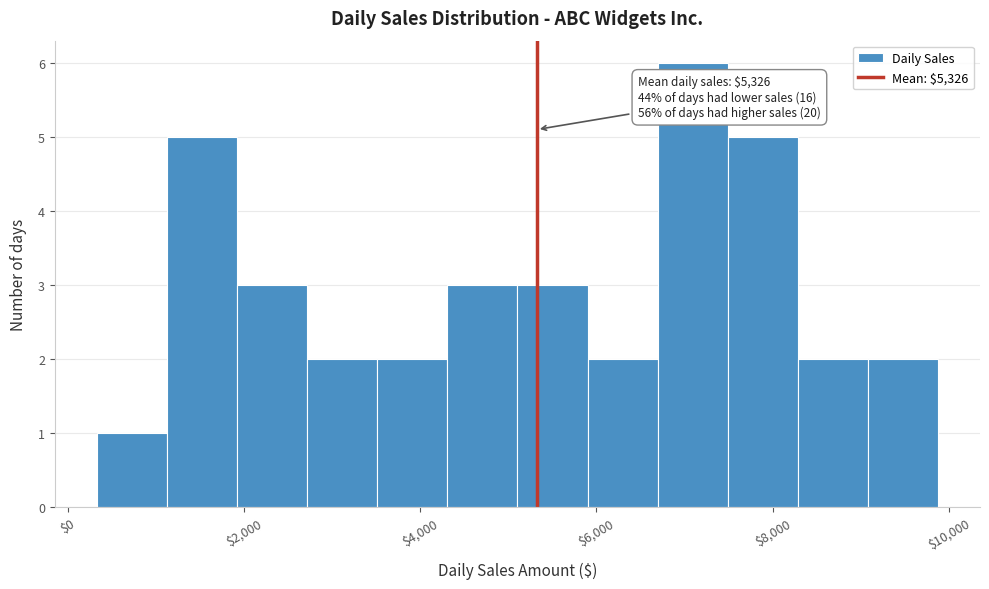

Read against the x-axis, roughly where is the centre of the tallest bar?

7000